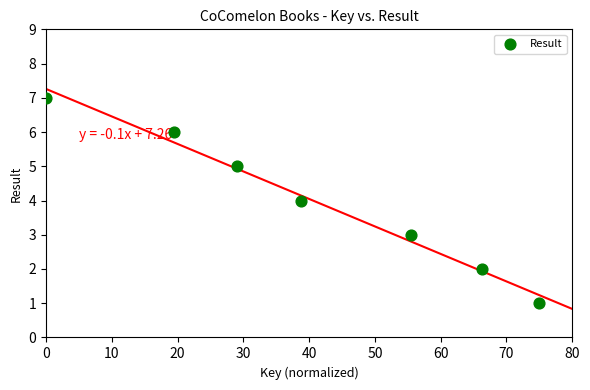

What is the range of Y values (max minus min)?

6